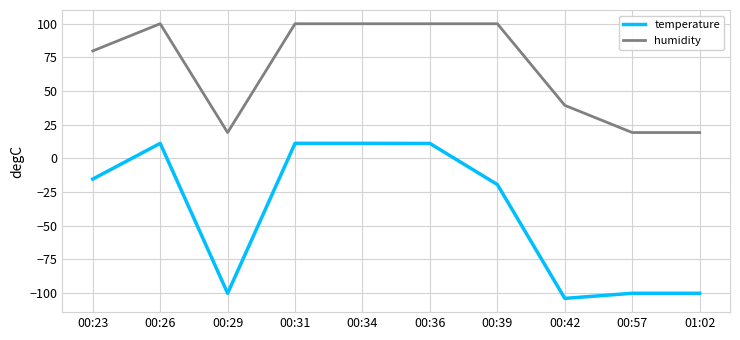

In temperature, how many points are lower than both neighbors (excluding endpoints)?

2